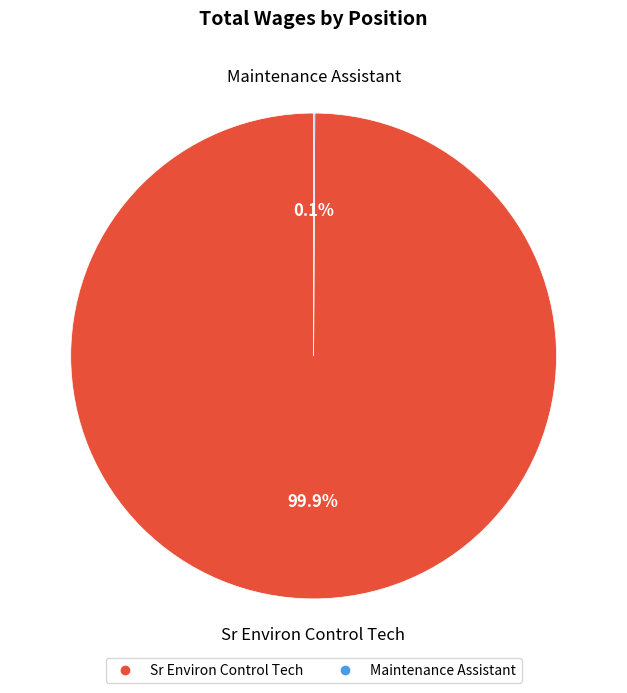

Does Sr Environ Control Tech represent more than half of the total?

Yes